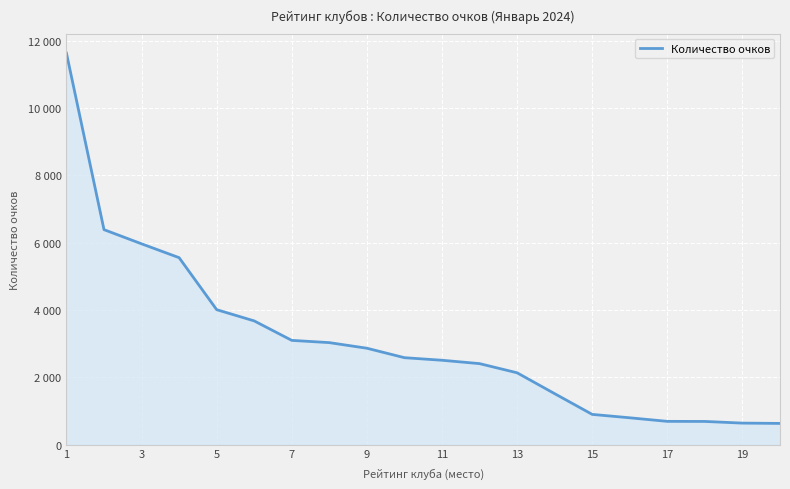

Does the chart have visible grid lines?

Yes